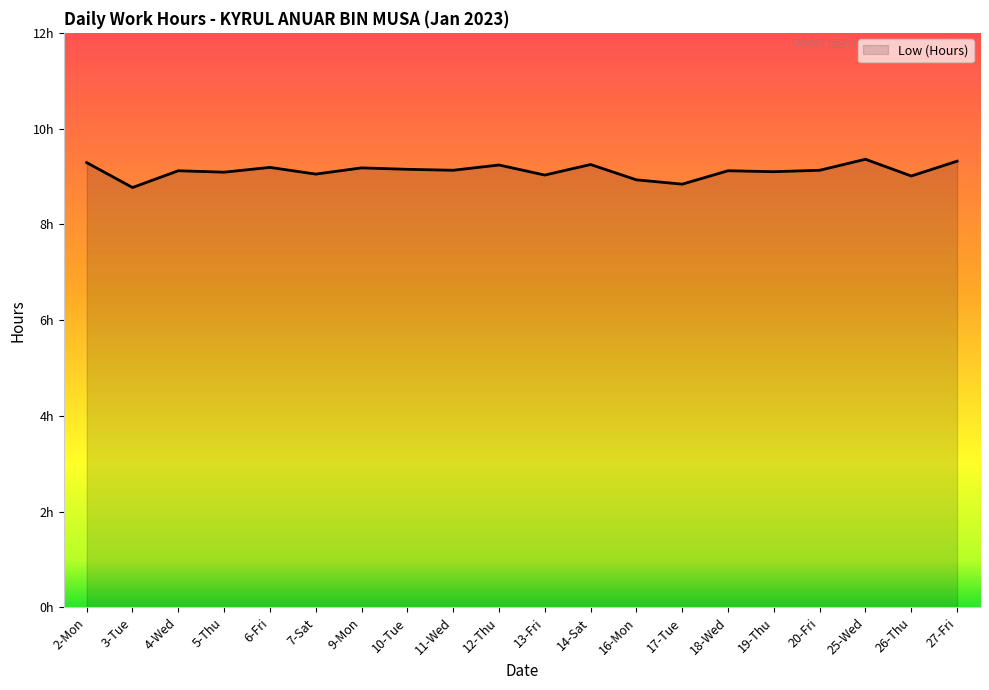

How many lines are shown in the chart?

1